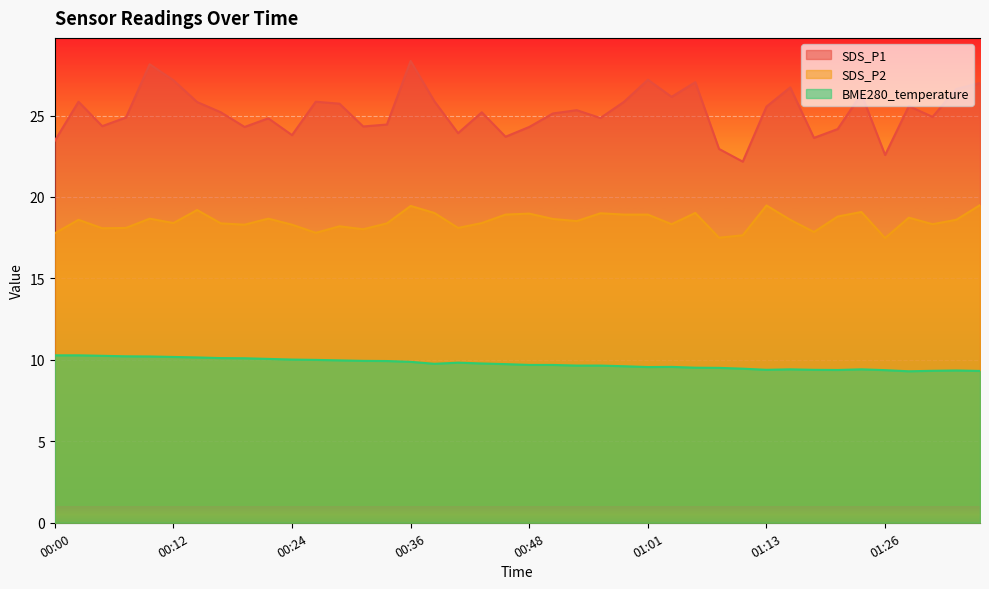

Which label corresponds to the smallest value in the chart?

01:28